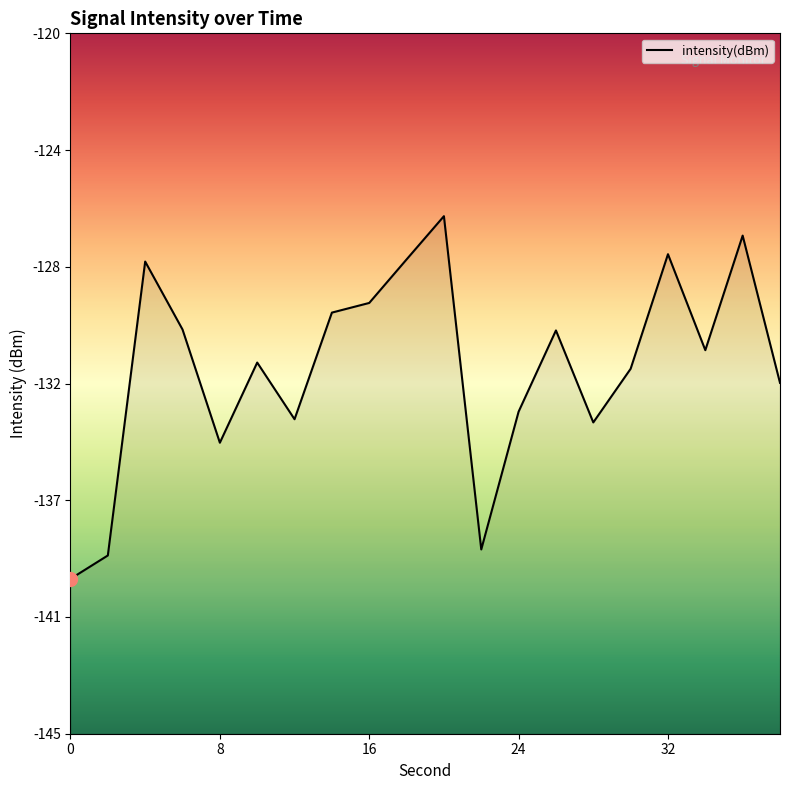

What value does the data have at 30?

-132.0